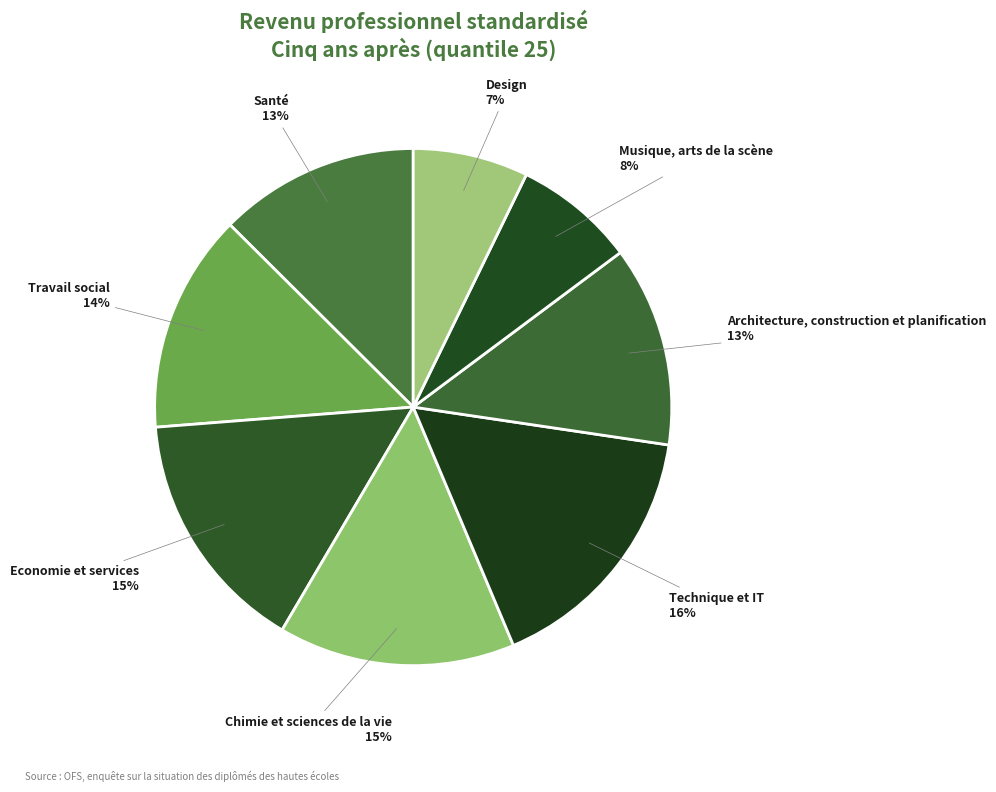

Combined, do Chimie et sciences de la vie and Santé account for over 50%?

No